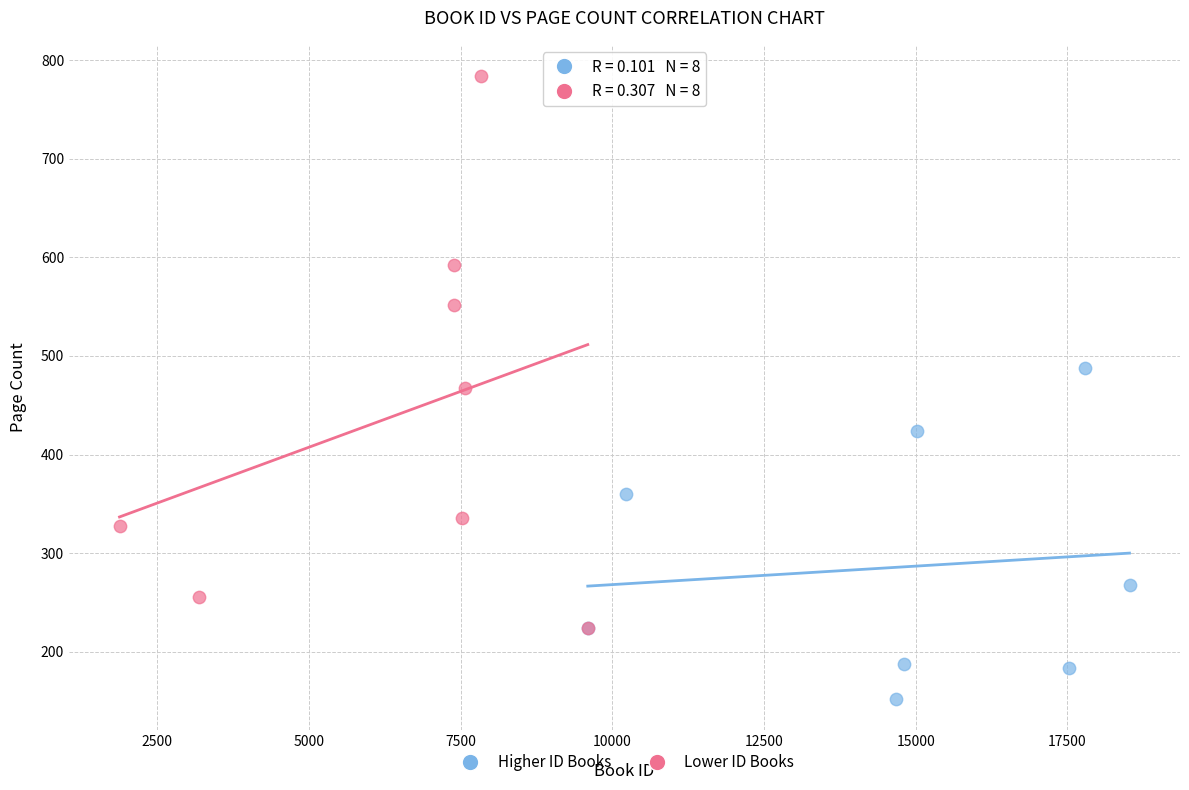

Which series reaches the maximum Y coordinate?

Lower ID Books